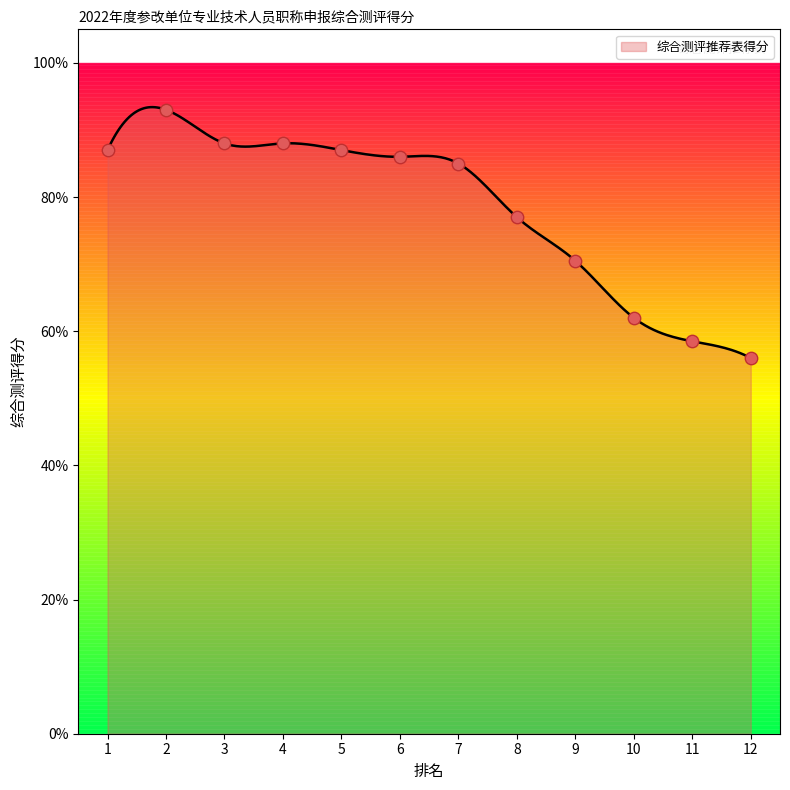

What is the ratio of the value at 1 to the value at 4?

1.0